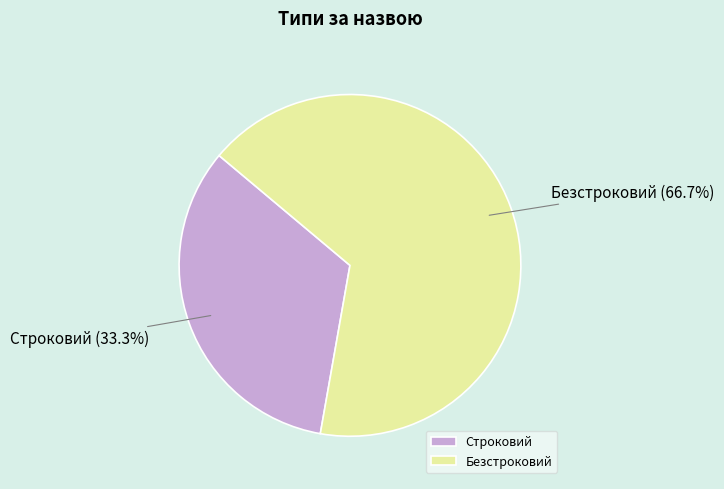

To the nearest percent, what is the average slice percentage?

50%